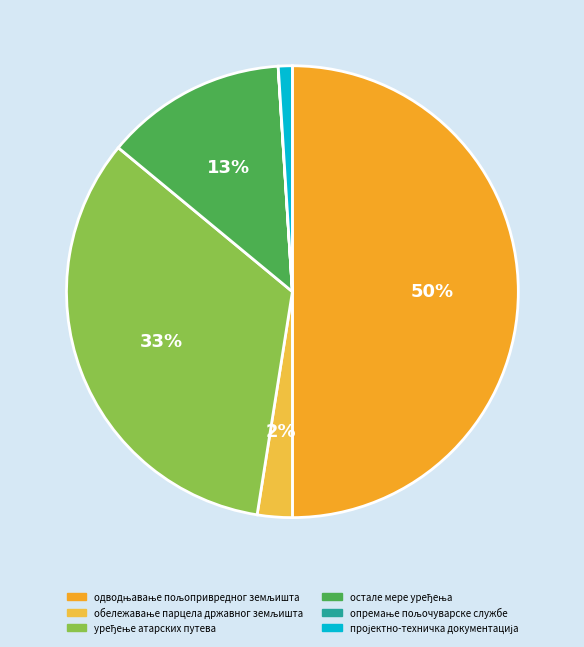

What is the change in value from уређење атарских путева to опремање пољочуварске службе?

-6699000